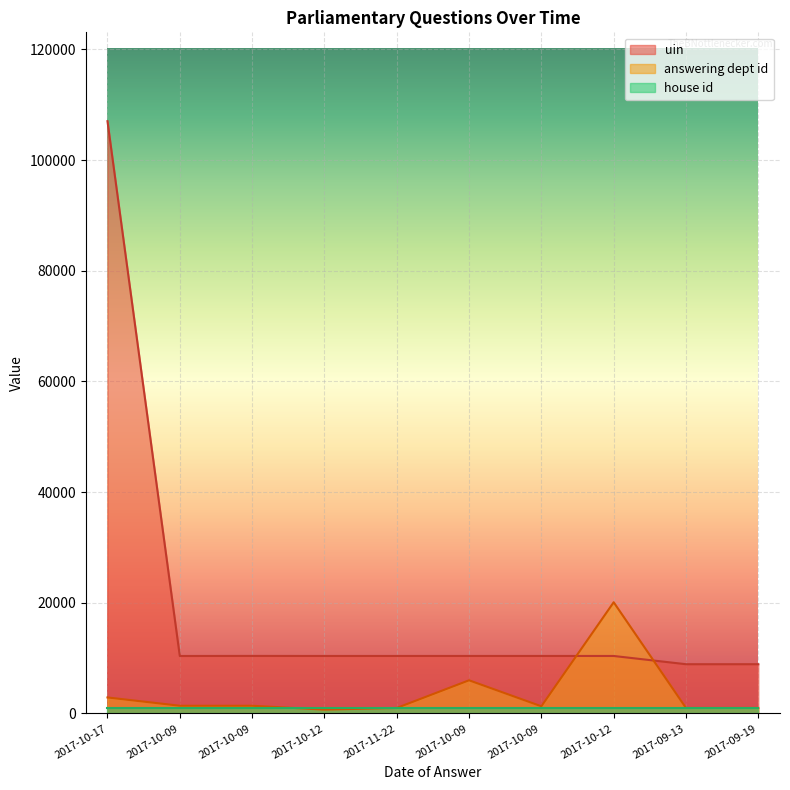

How many intersections are there between uin and answering dept id?

2